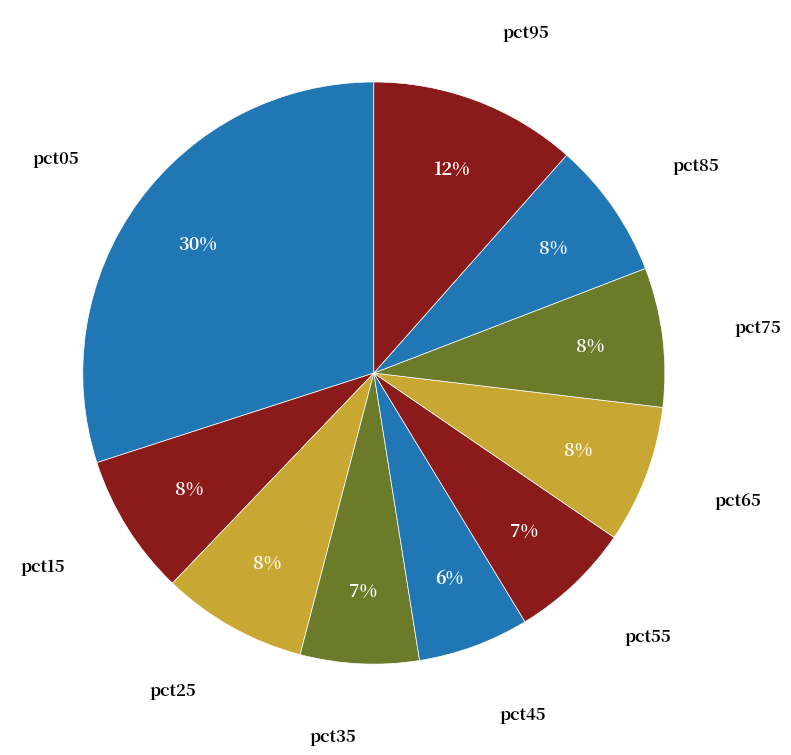

To the nearest percent, what portion does pct35 represent?

7%